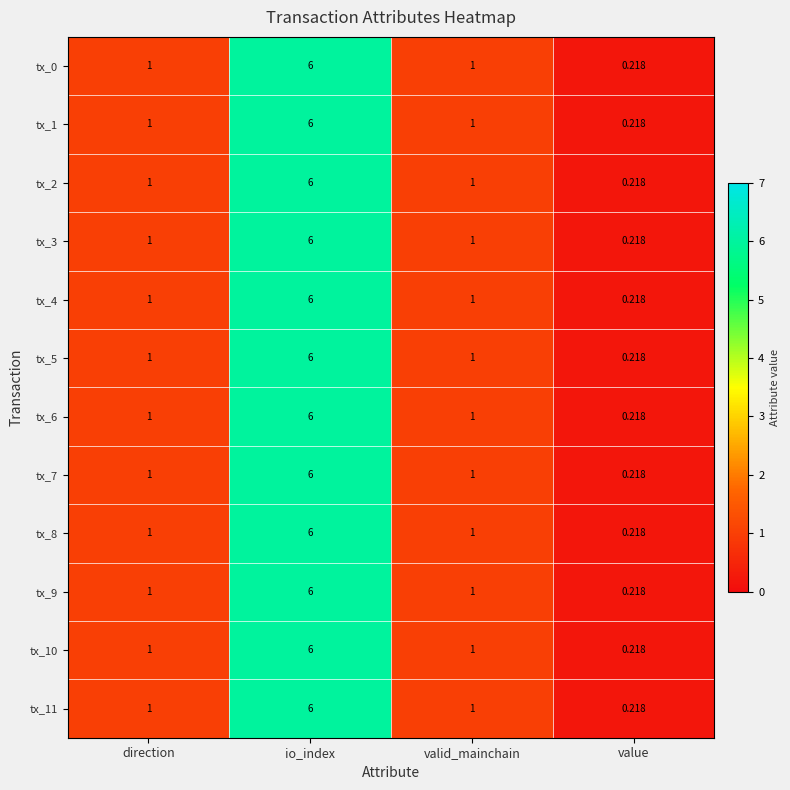

Is the value of tx_0 at valid_mainchain greater than the value of tx_10 at value?

Yes